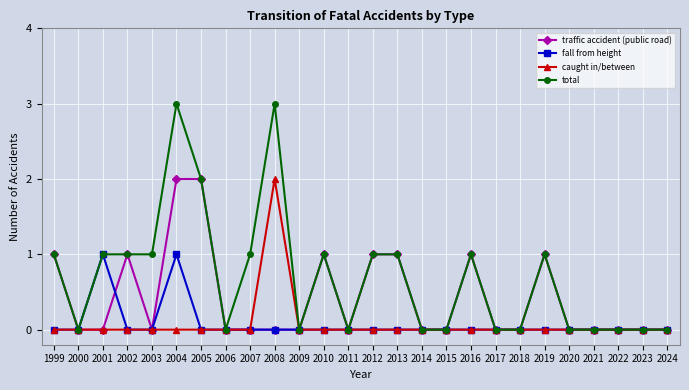

Read the traffic accident (public road) value at 1999.

1